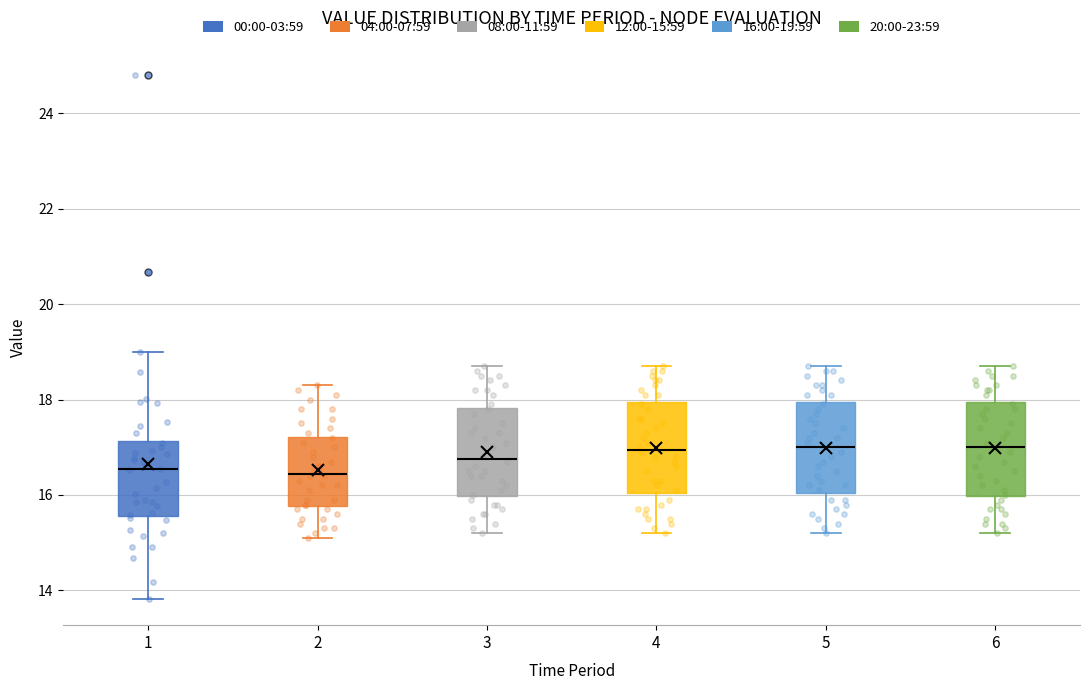

Reading left to right, read every box against the y-axis: the position of its median line, the range the box covers, and the ends of its whiskers. The values are not printed on the chart, so give them approximately, as read against the axis.

1: median 16.6, box 15.6 to 17.2, whiskers 13.8 to 19.0
2: median 16.4, box 15.8 to 17.2, whiskers 15.2 to 18.4
3: median 16.8, box 16.0 to 17.8, whiskers 15.2 to 18.8
4: median 17.0, box 16.0 to 18.0, whiskers 15.2 to 18.8
5: median 17.0, box 16.0 to 18.0, whiskers 15.2 to 18.8
6: median 17.0, box 16.0 to 18.0, whiskers 15.2 to 18.8